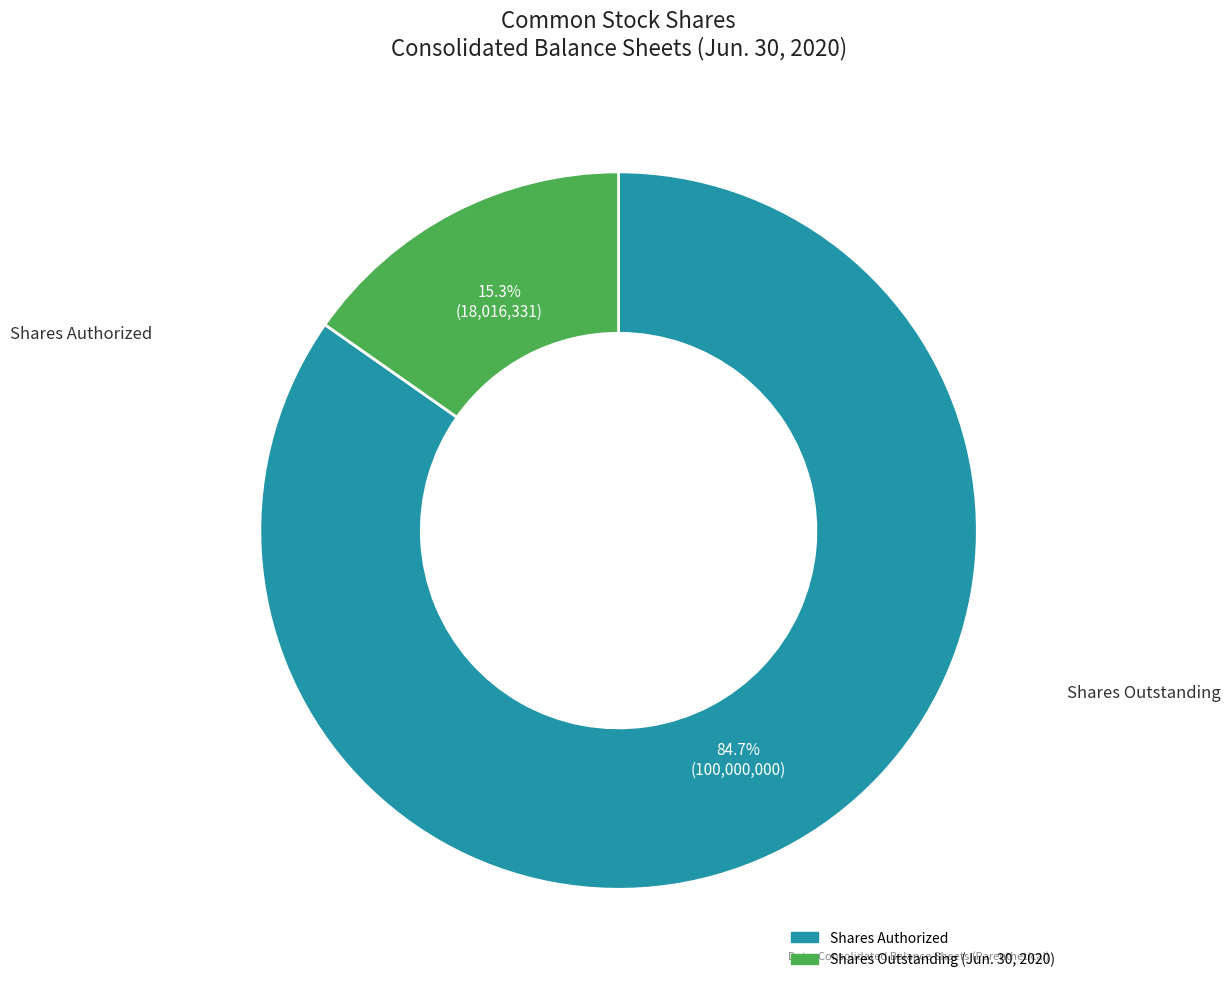

Is there a majority slice in this chart?

Yes